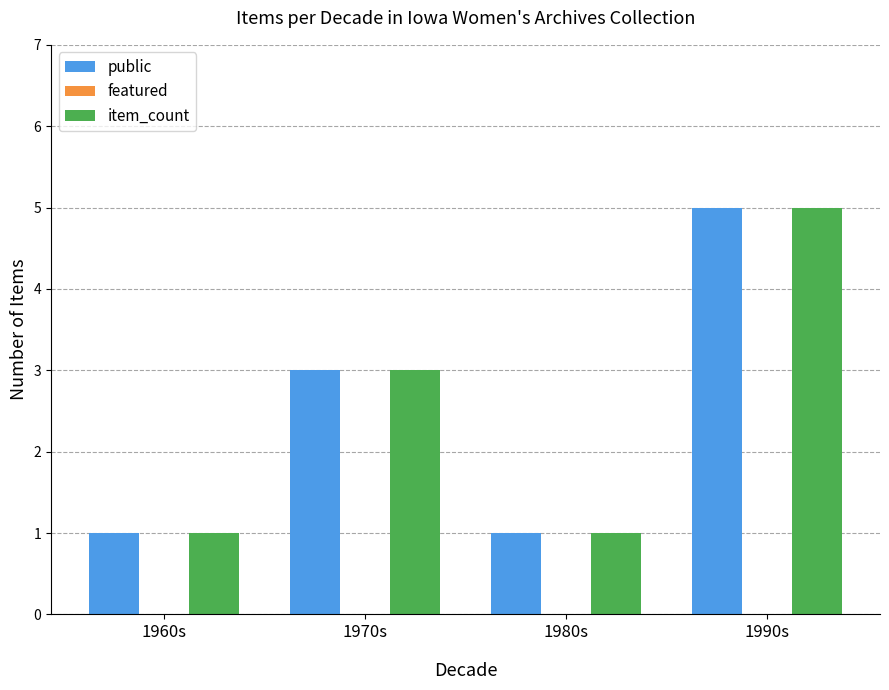

What is the total value across all series at 1970s?

6